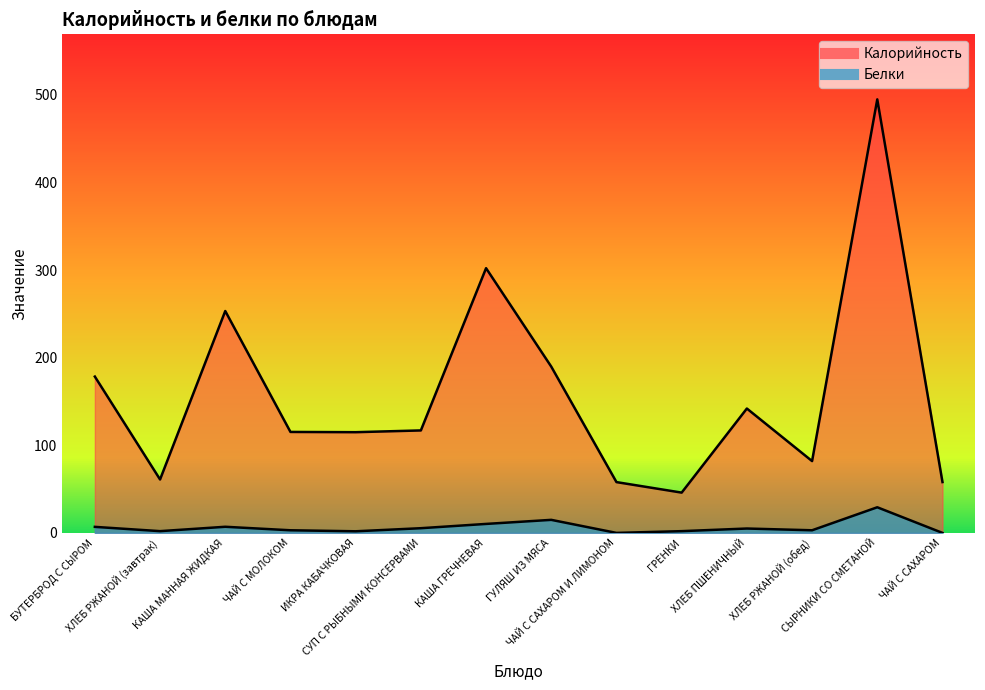

At how many categories does at least one series exceed 137?

6